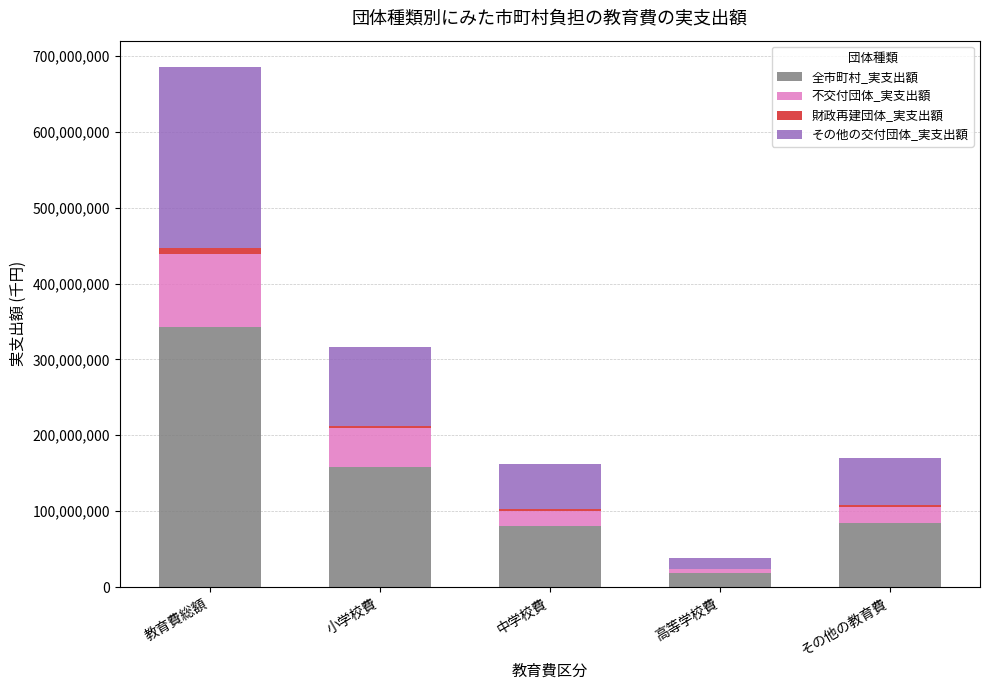

Where is 全市町村_実支出額 nearest to the value 180993424?

小学校費